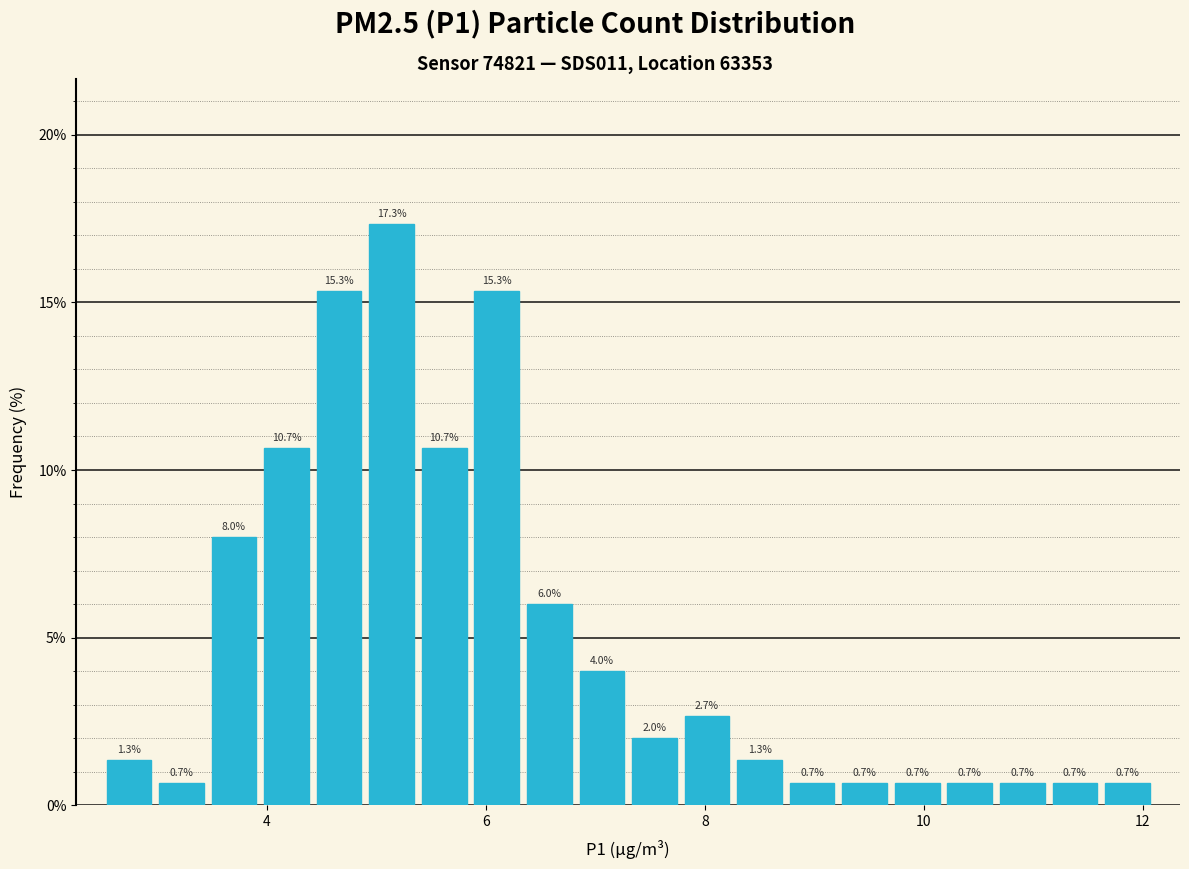

Read against the x-axis, roughly where is the centre of the tallest bar?

5.2